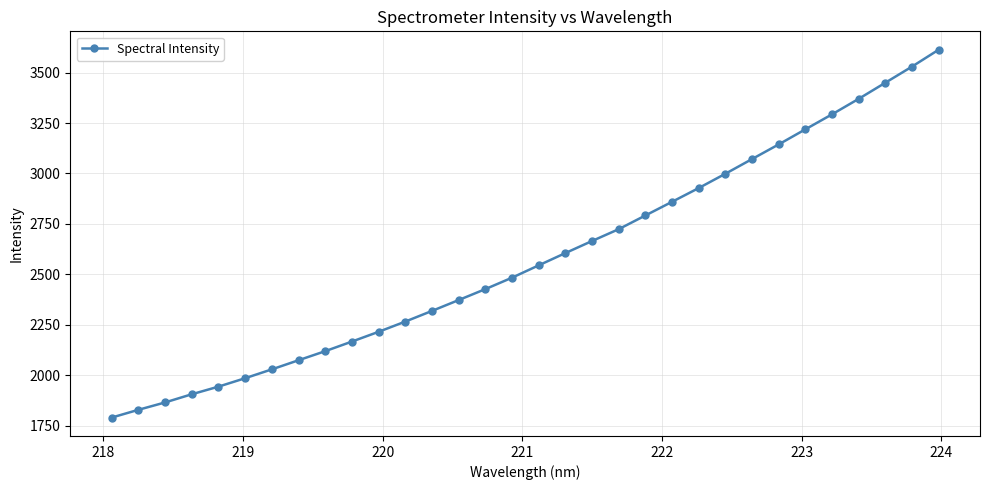

What is the difference between the second highest and minimum values?

1738.1